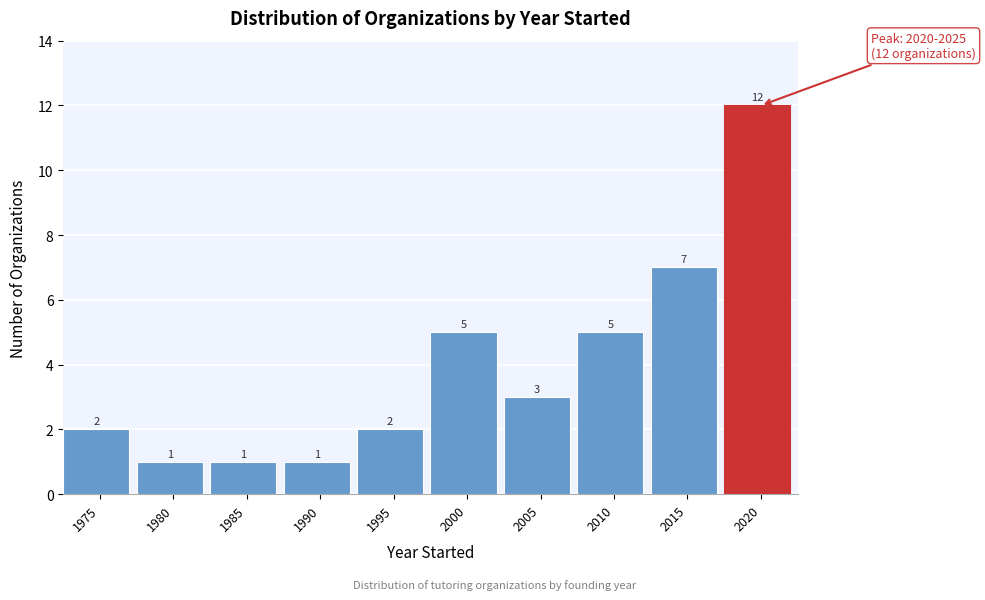

Reading left to right, what are all the values shown in this chart?

1975=2	1980=1	1985=1	1990=1	1995=2	2000=5	2005=3	2010=5	2015=7	2020=12